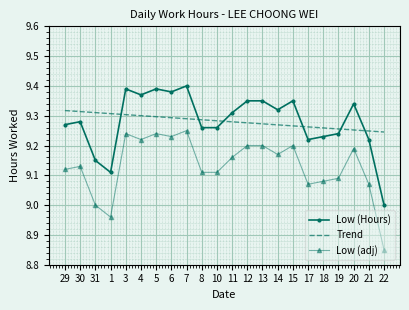

What is the sum of all Low (adj) values?

200.9